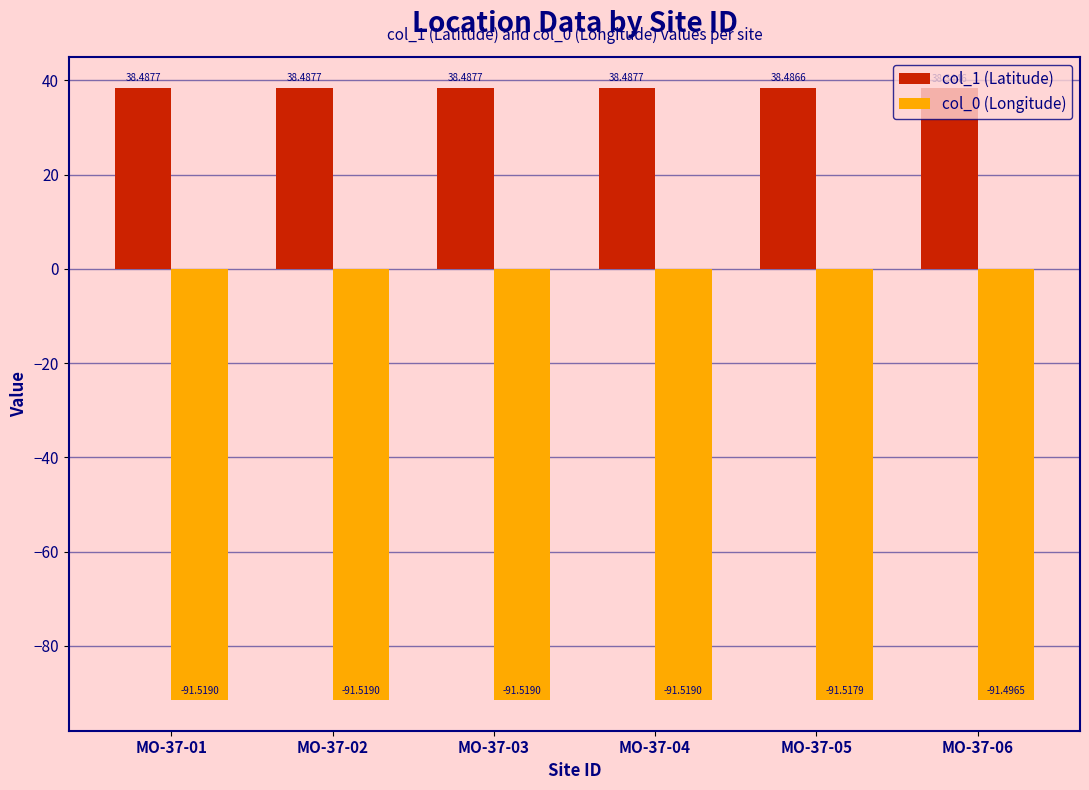

At how many categories does at least one series exceed 29?

6